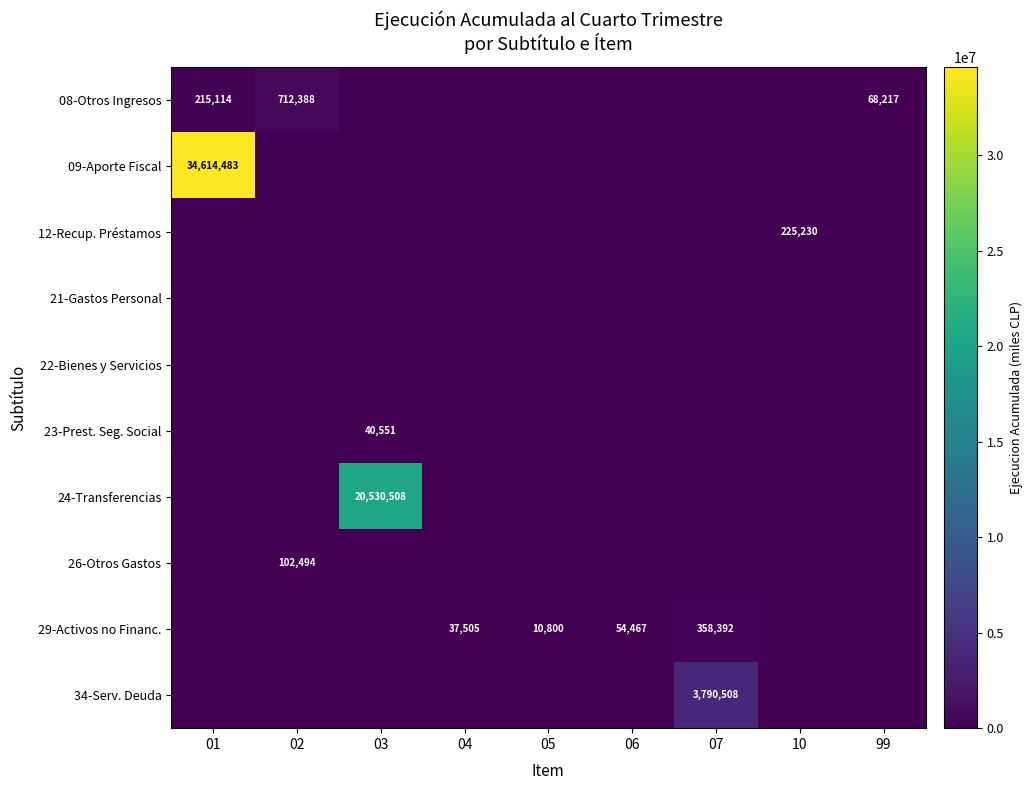

Which series has the largest total across all categories?

09-Aporte Fiscal